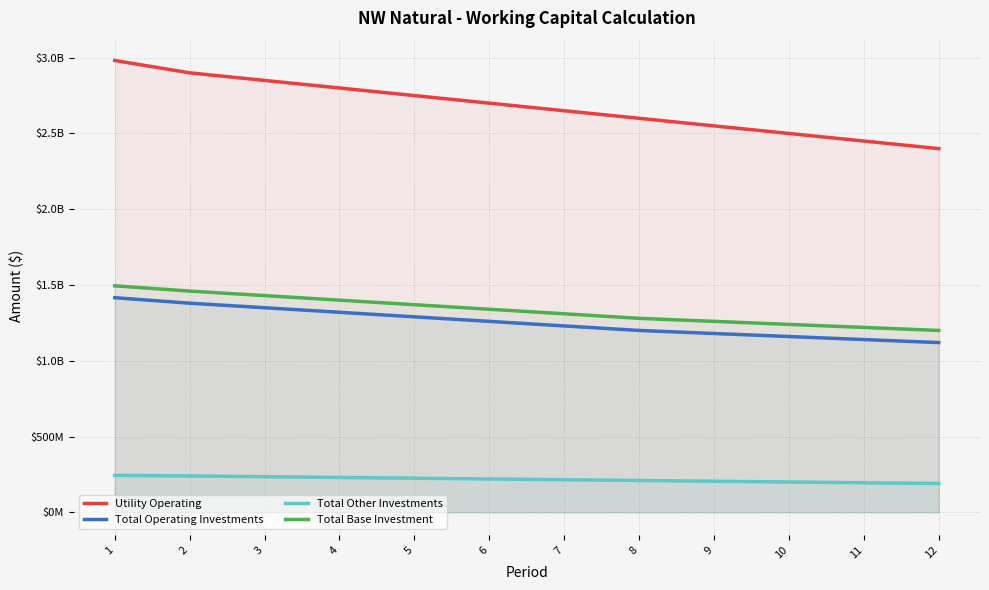

What is the value of the Total Operating Investments point at the 7th from the left?

1230000000.0